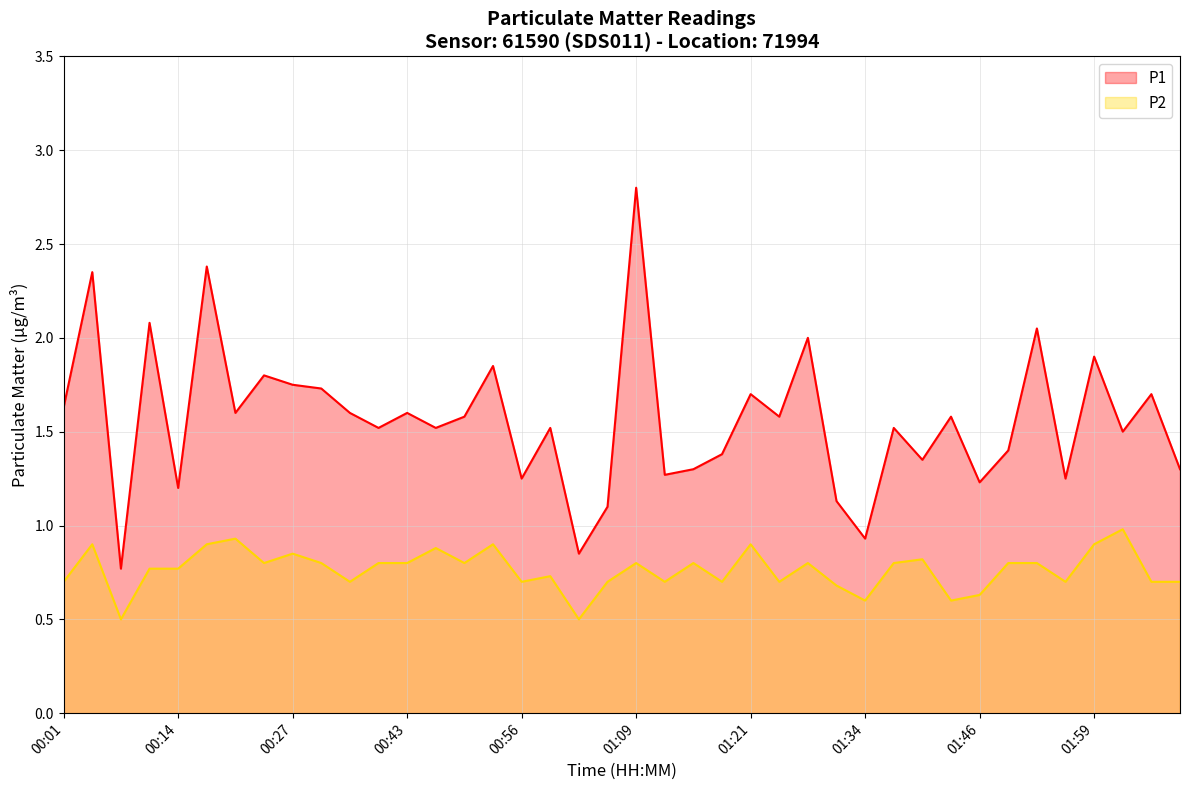

The P2 series shows 1.0 at 00:14. True or false?

False